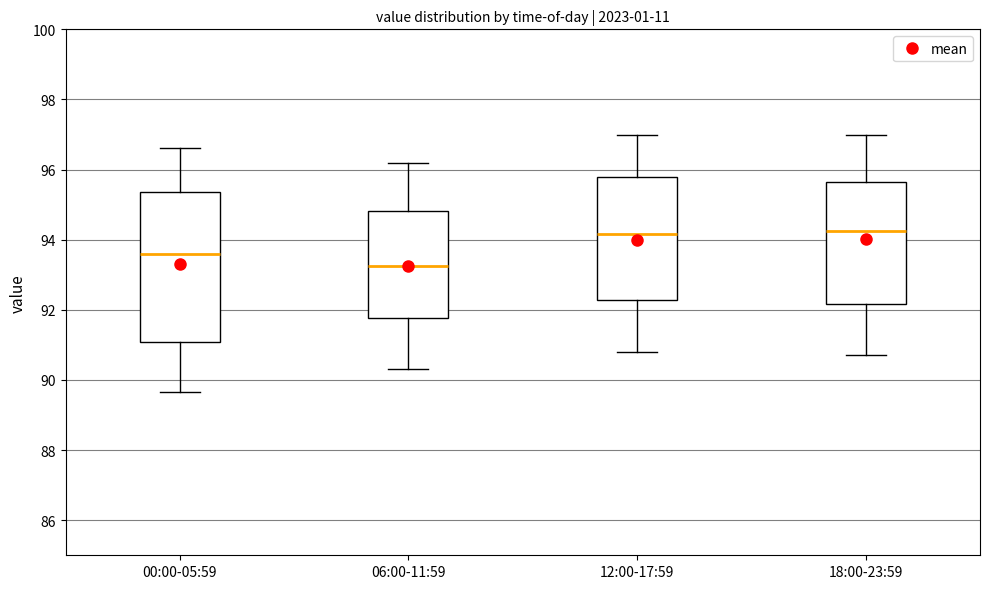

Which box is the tallest, from its lower edge to its upper edge?

00:00-05:59